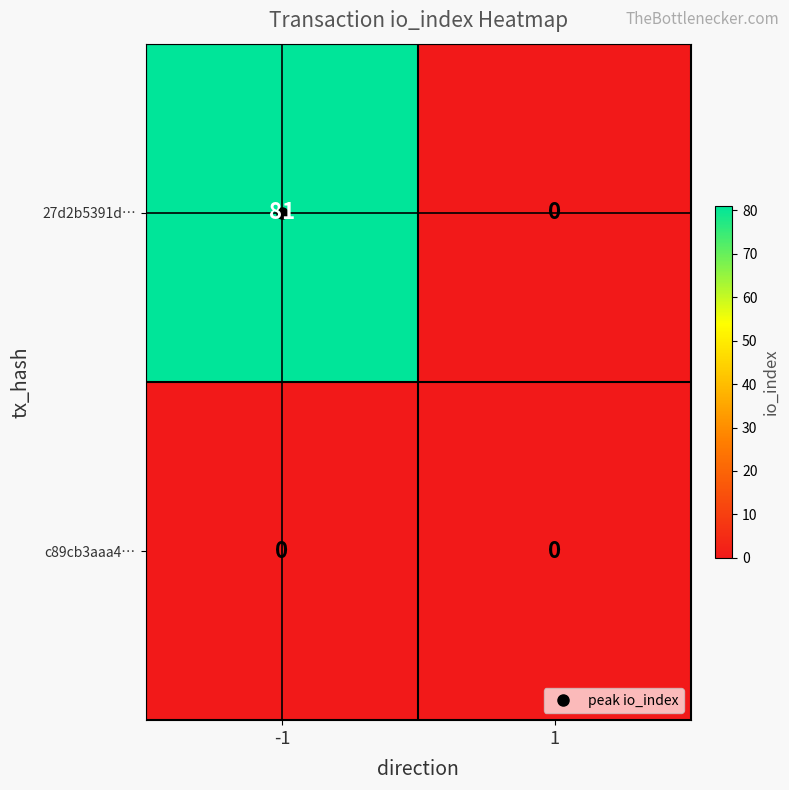

How many data points does each series have?

2